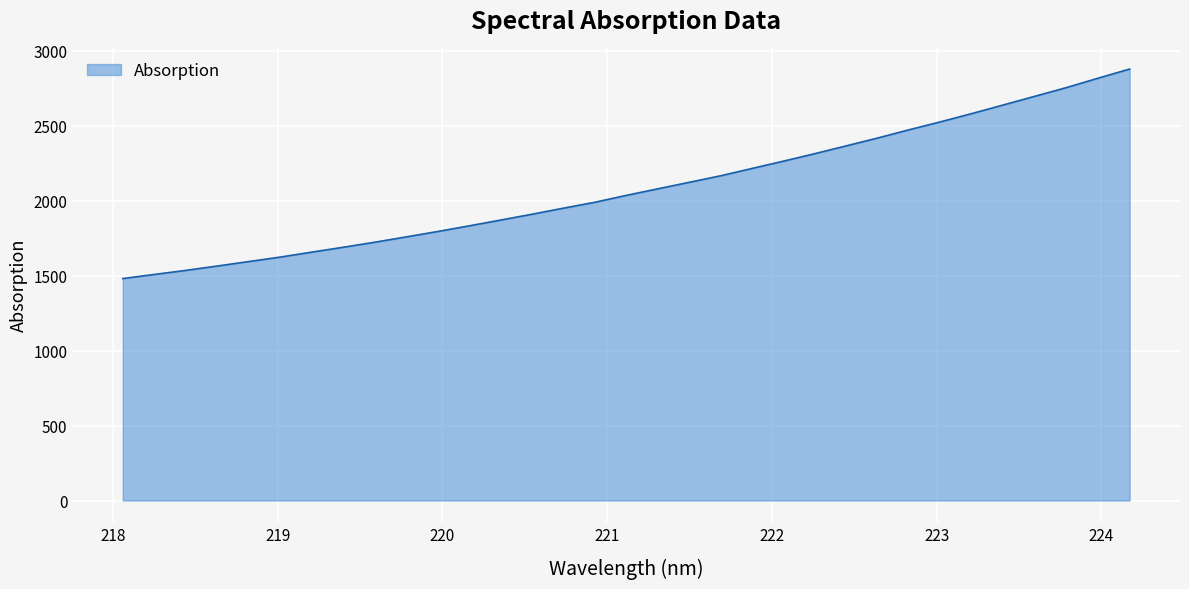

What is the maximum value shown in the chart?

2878.5